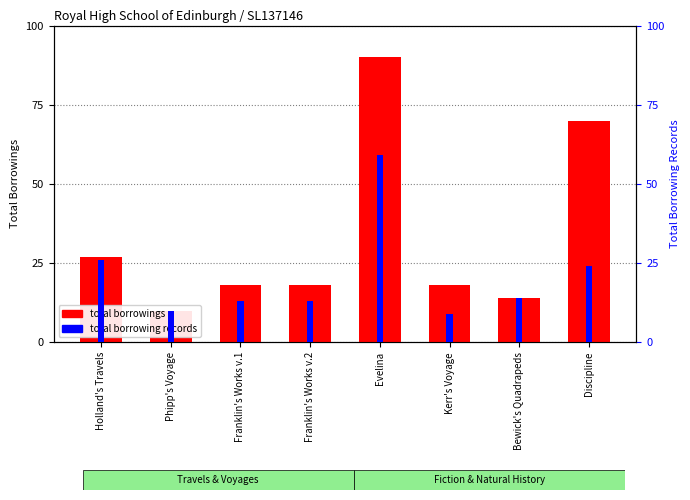

At how many categories does at least one series exceed 9?

8